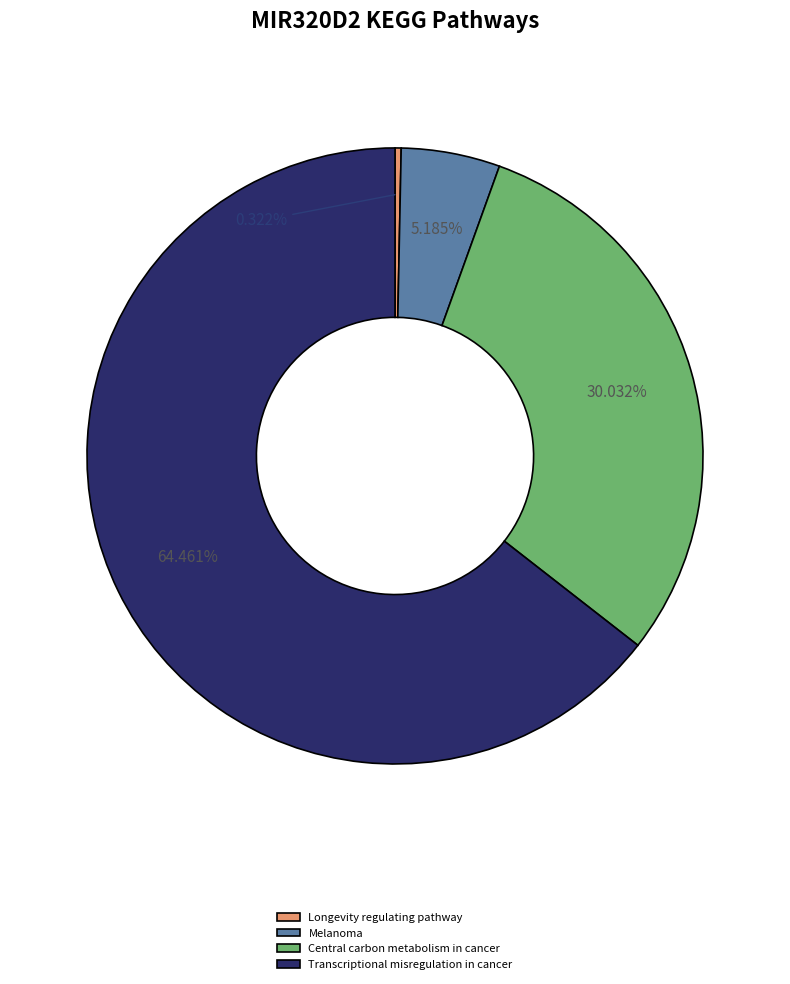

How many slices are in this pie chart?

4